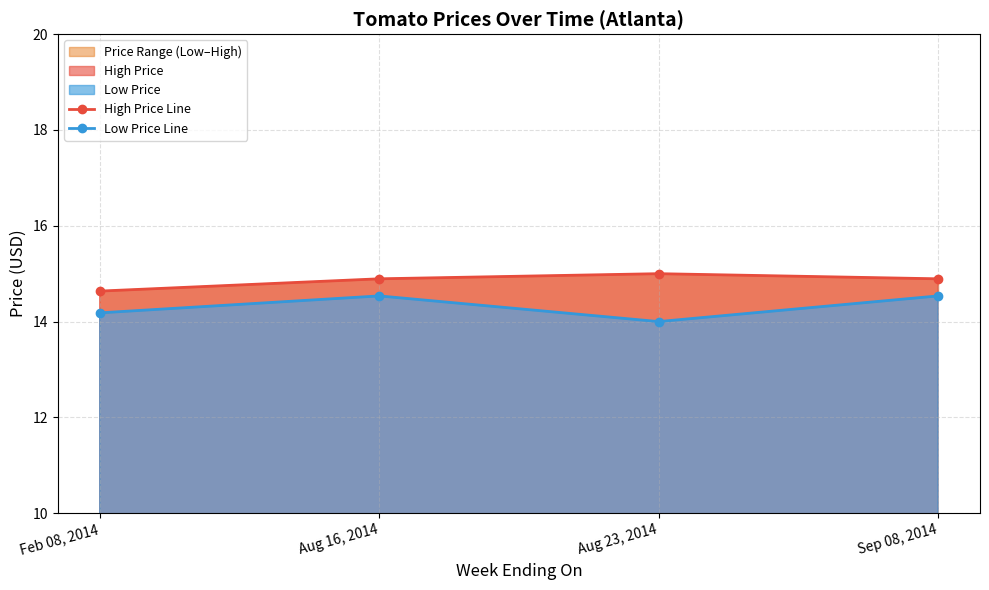

True or false: Low Price Line and High Price Line intersect in this chart.

False